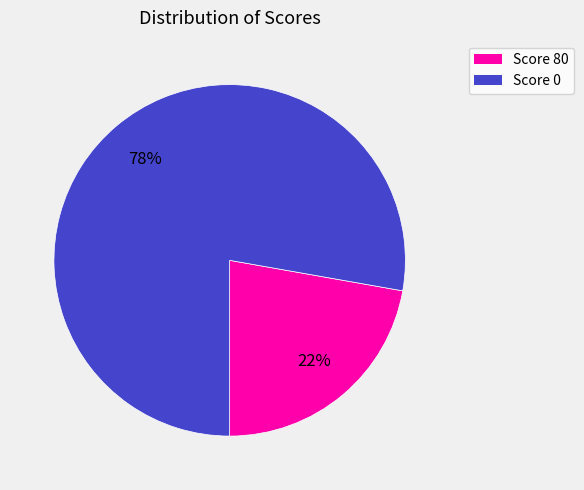

Is there any slice that represents more than half of the pie?

Yes